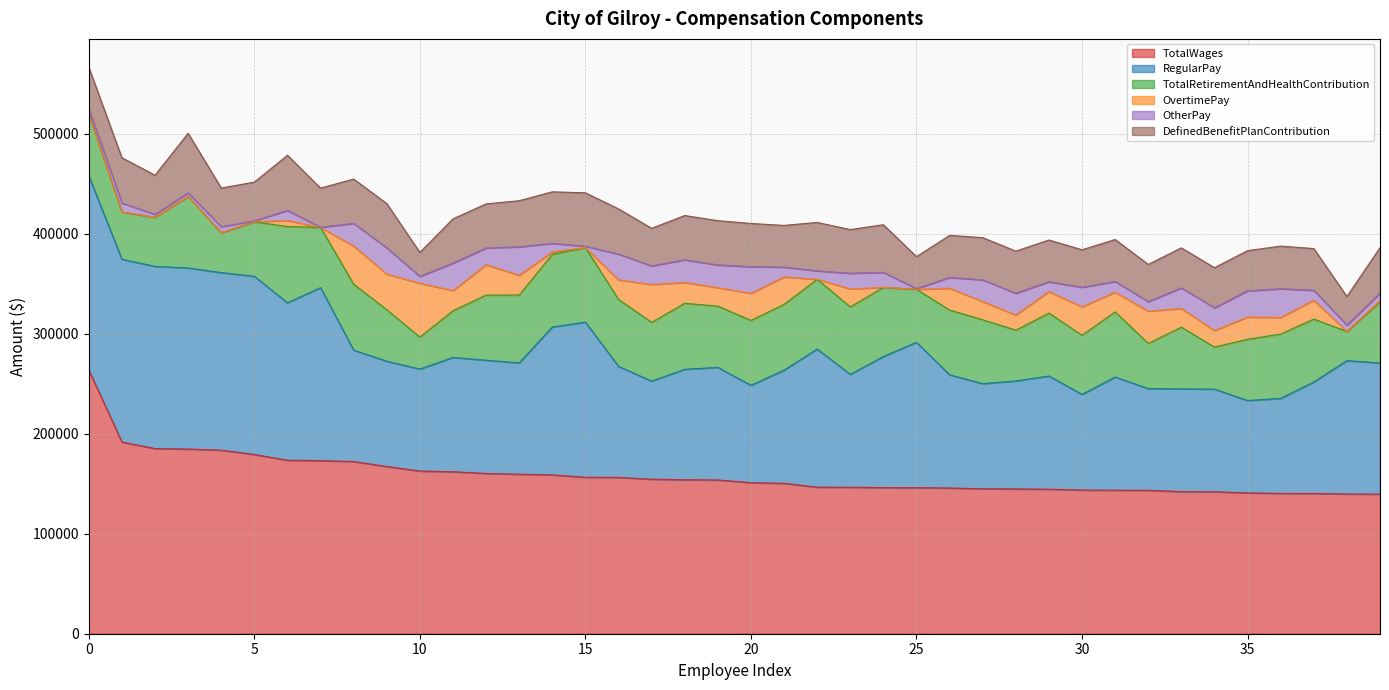

What is the average value of the DefinedBenefitPlanContribution series?

42519